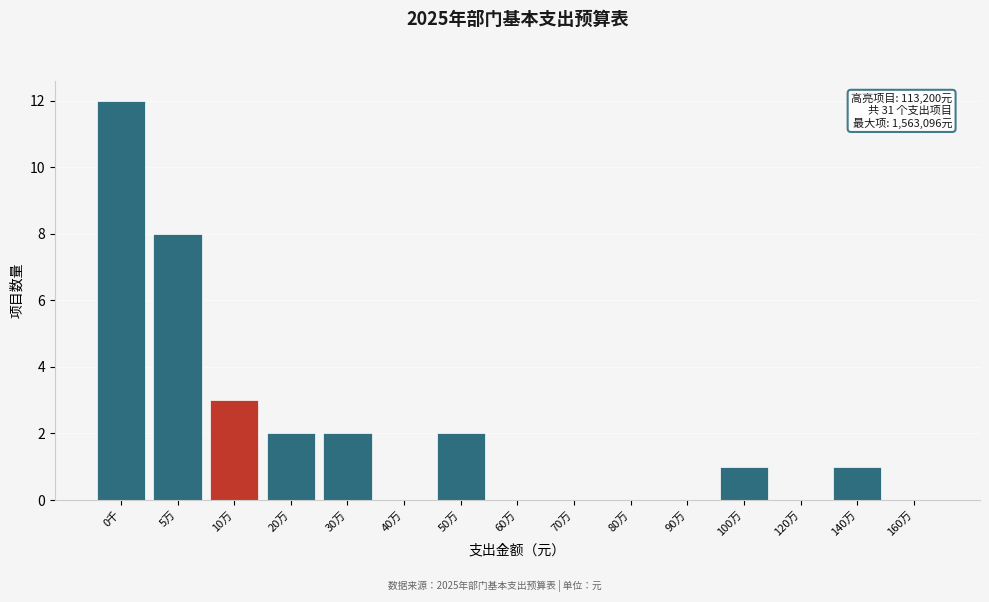

Reading right to left, what are all the values shown in this chart?

160万=0	140万=1	120万=0	100万=1	90万=0	80万=0	70万=0	60万=0	50万=2	40万=0	30万=2	20万=2	10万=3	5万=8	0千=12